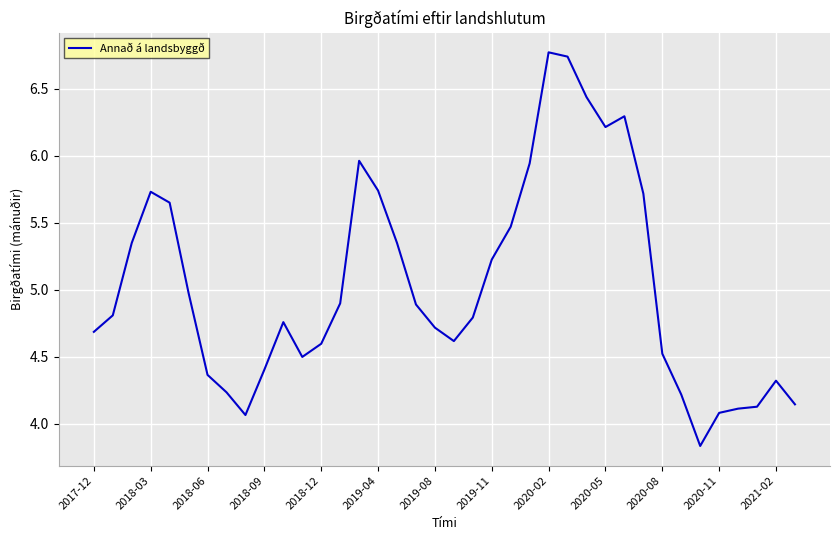

What is the greatest value displayed?

6.8